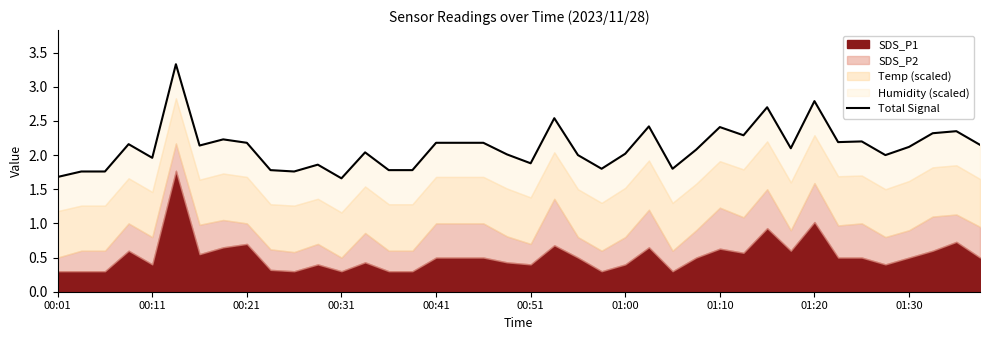

What is the value of the 27th point from the left?

1.8